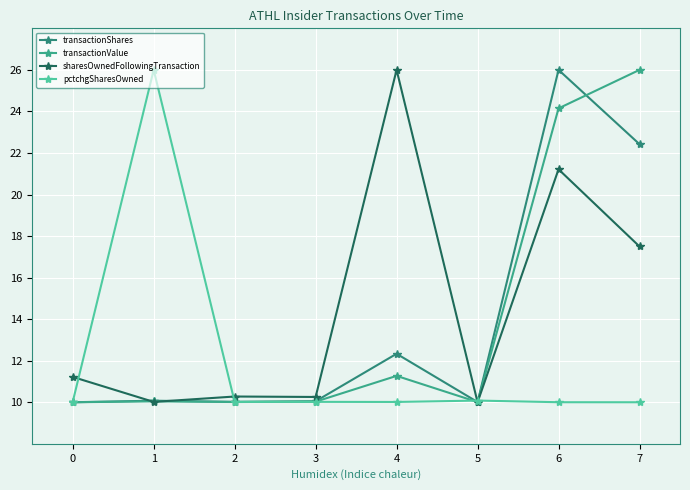

What value does the pctchgSharesOwned series have at 7?

10.0